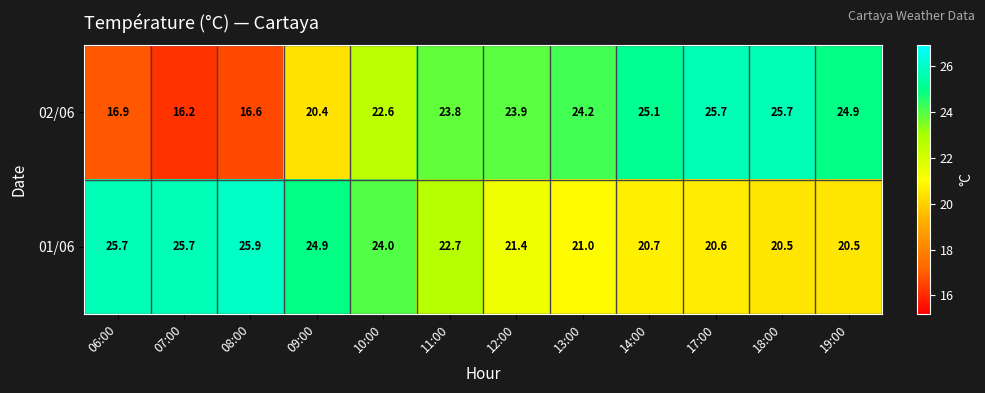

What is the difference between the maximum and minimum values in the 01/06 series?

5.4